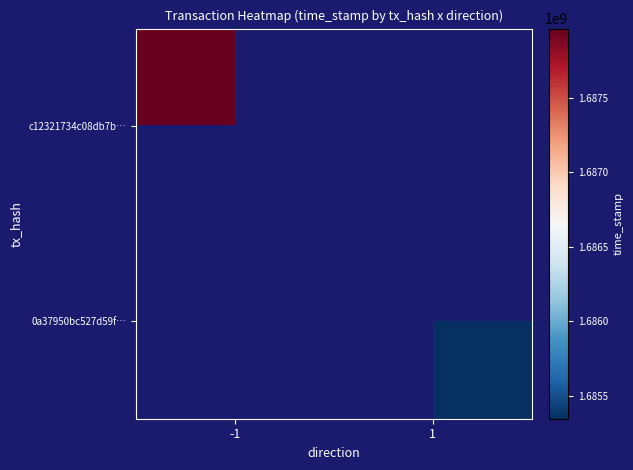

Rank the series by their maximum value, from highest to lowest.

c12321734c08db7b…, 0a37950bc527d59f…